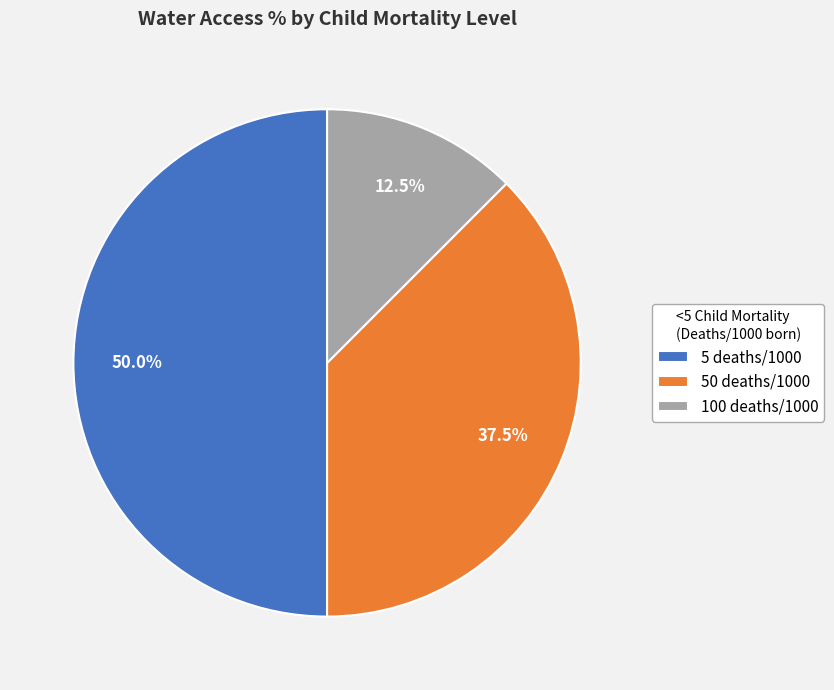

Which category has the biggest portion of the pie?

5 deaths/1000